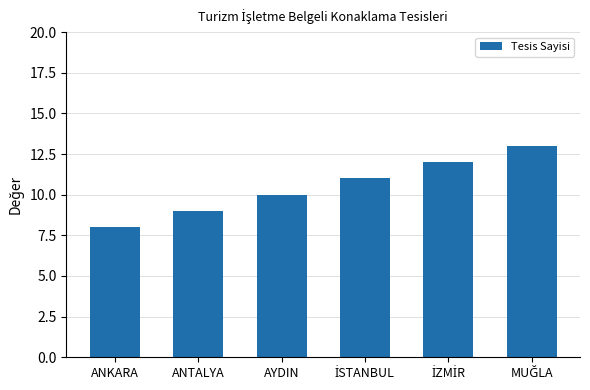

What is the sum of all values?

63